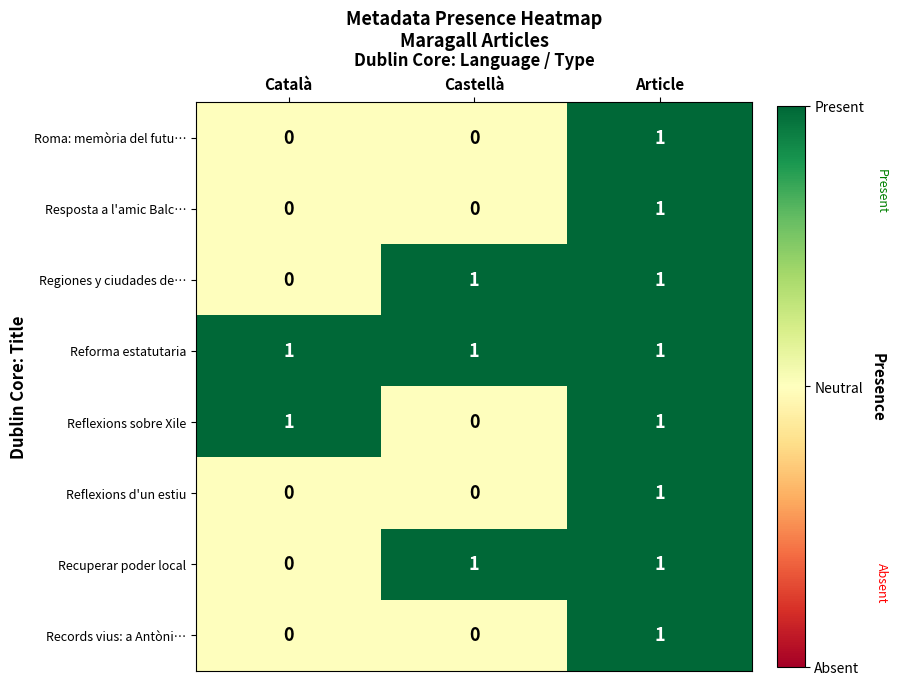

How many values in the Resposta a l'amic Balc… series exceed 0?

1